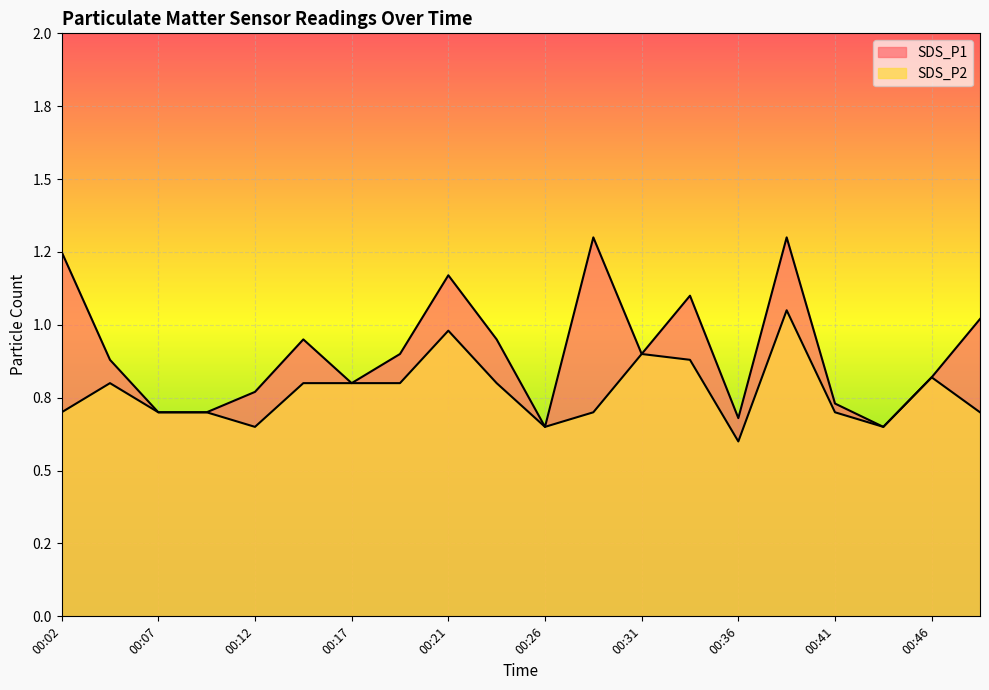

At which category does SDS_P1 reach its first local peak?

00:14